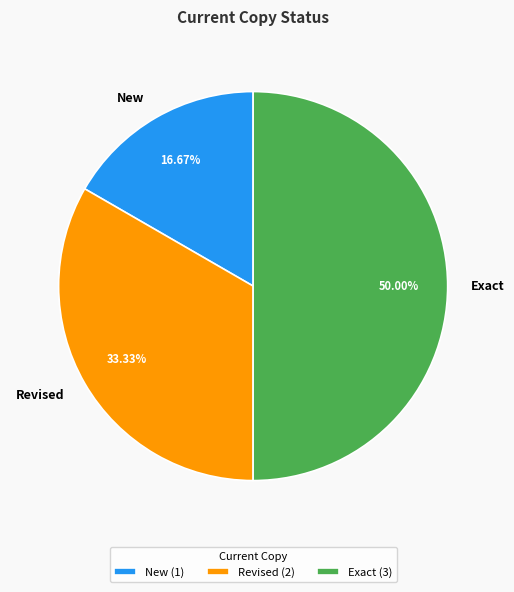

What percentage is the New slice, to the nearest percent?

17%